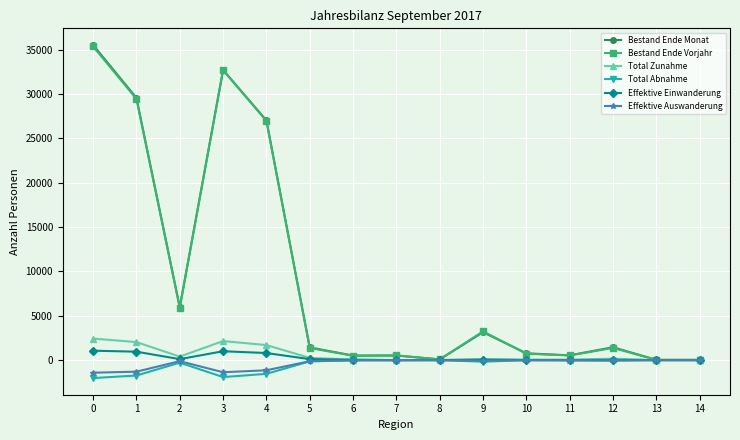

Between 11 and 12, which series saw the biggest shift?

Bestand Ende Monat